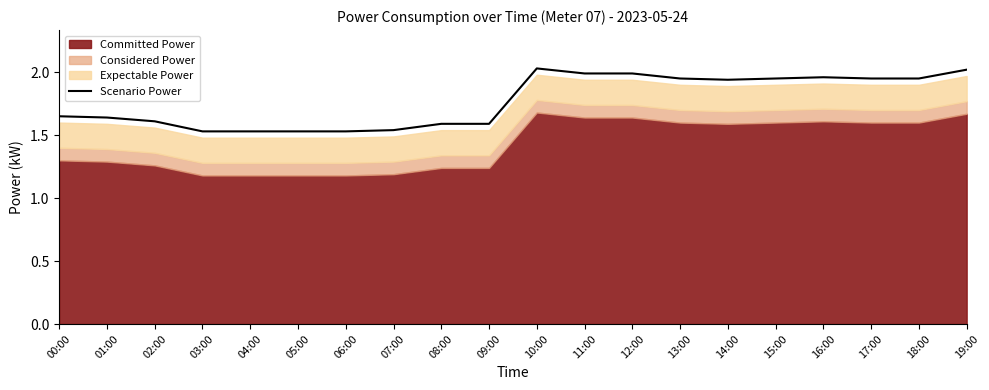

What is the greatest value displayed?

2.0